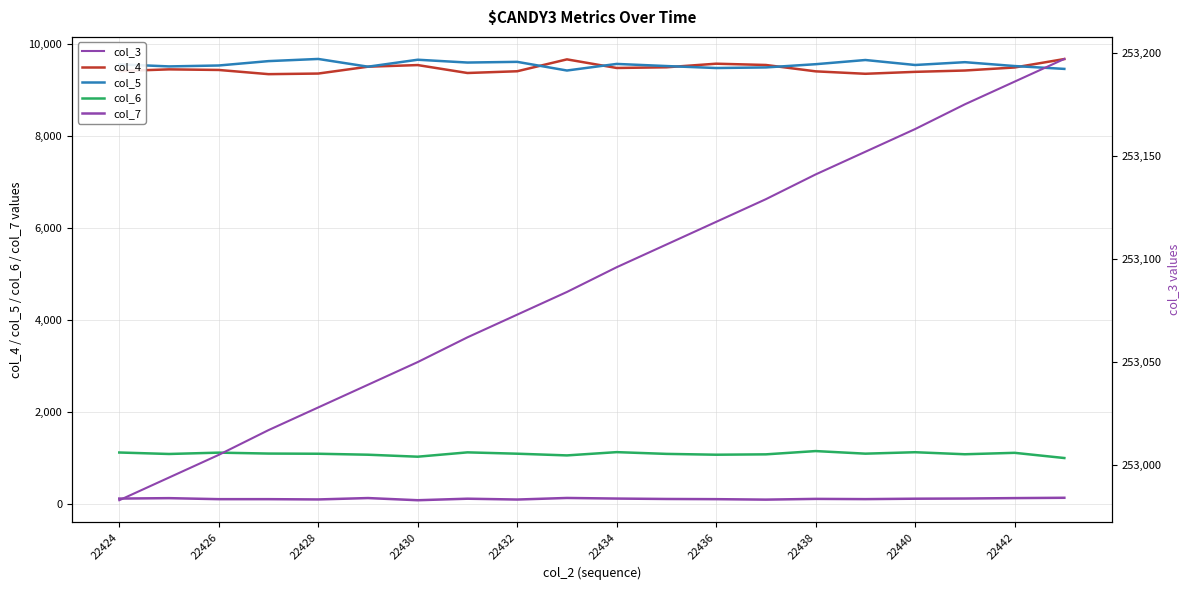

What is the average value of the col_3 series?

253090